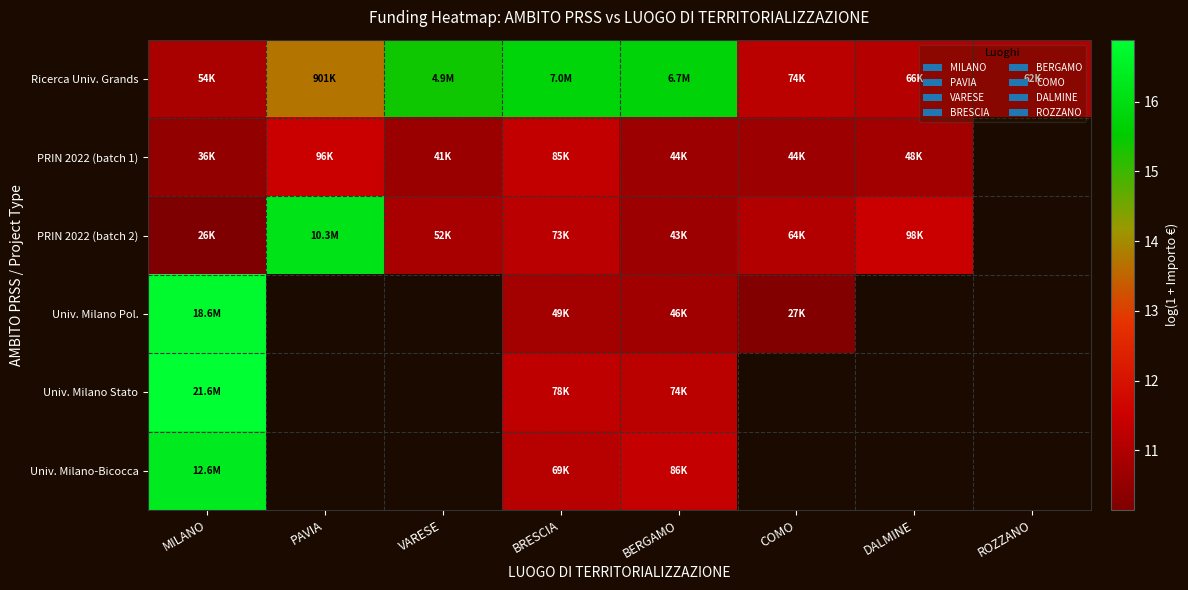

At which category does the chart reach its minimum across all series?

MILANO